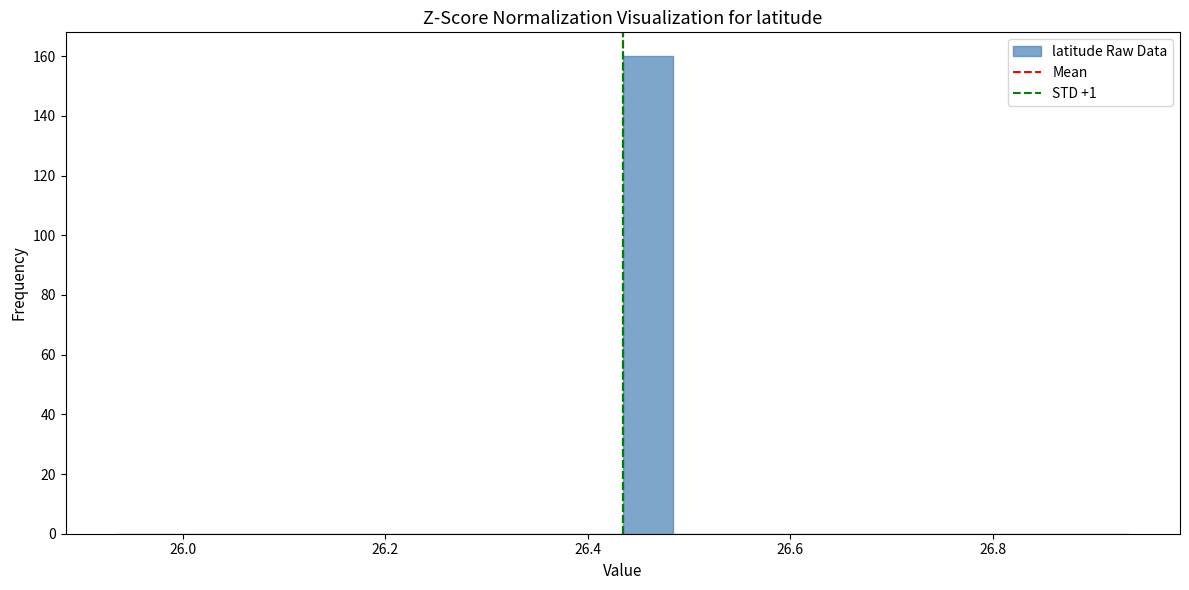

Read against the x-axis, roughly where is the centre of the tallest bar?

26.46